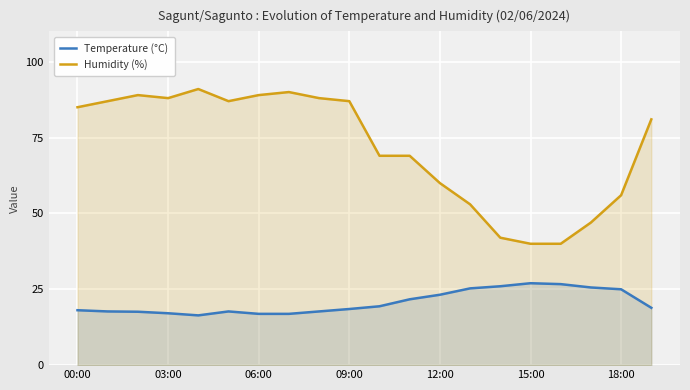

True or false: Humidity (%) has more than 1 points higher than both neighbors.

True